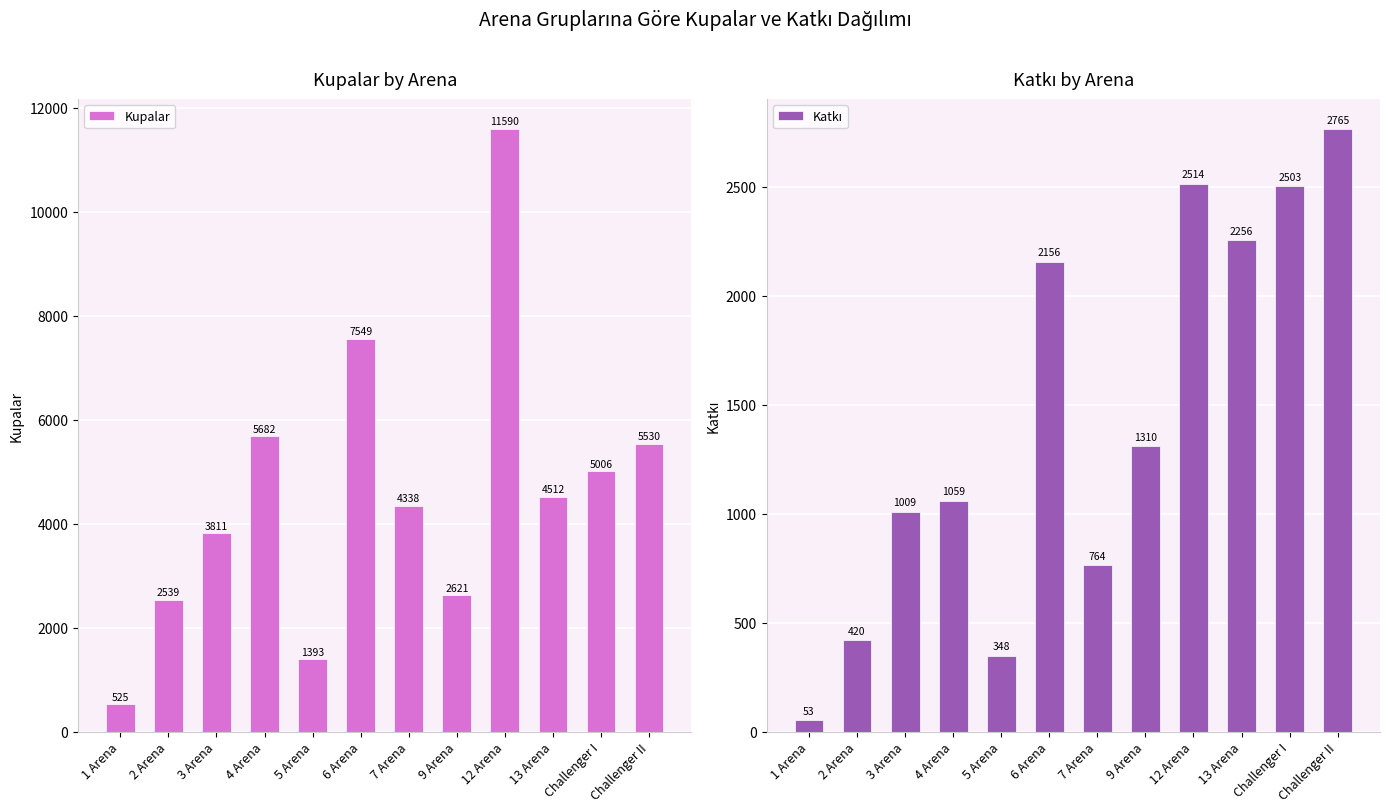

What are all the series names shown in the legend?

Kupalar, Katkı